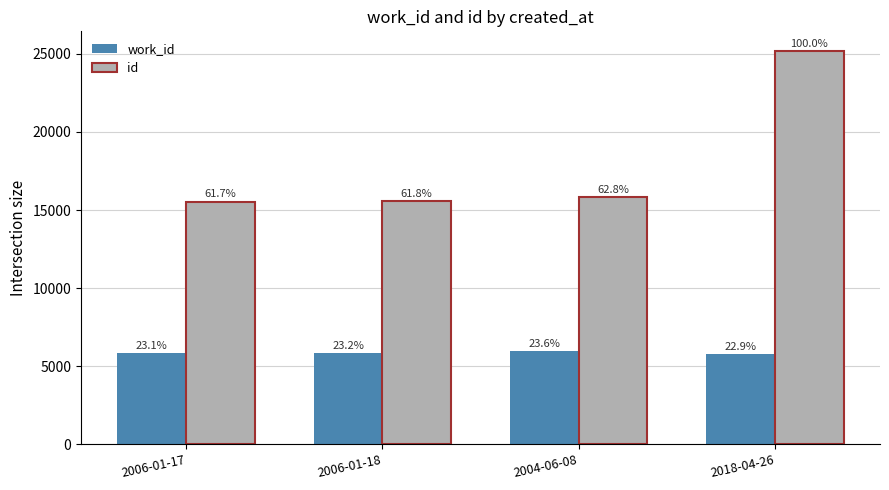

At which category is the sum across all series the highest?

2018-04-26